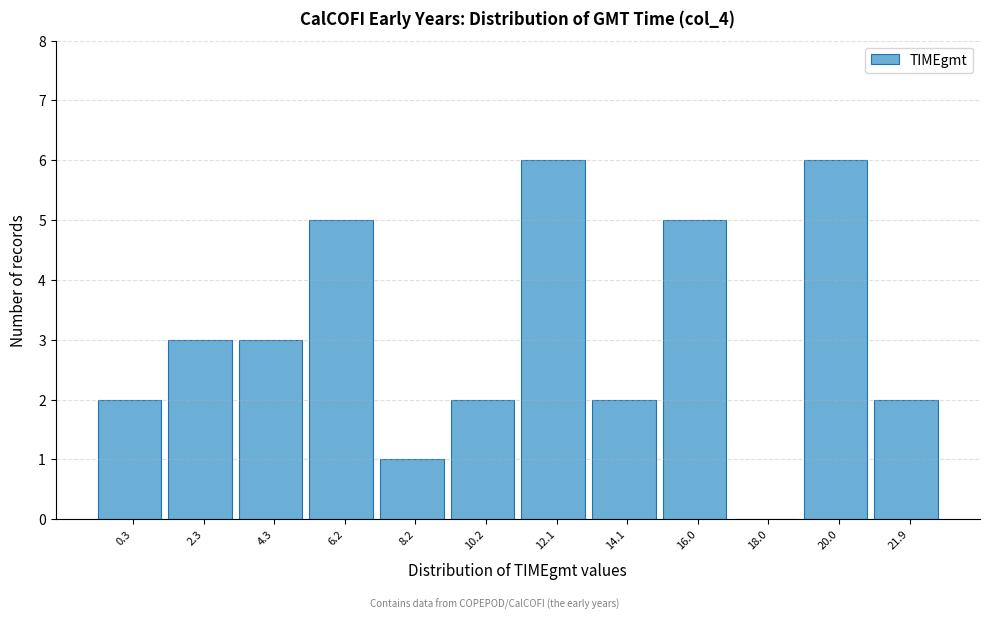

Reading left to right, transcribe all the data shown in this chart.

0.3=2	2.3=3	4.3=3	6.2=5	8.2=1	10.2=2	12.1=6	14.1=2	16.0=5	18.0=0	20.0=6	21.9=2